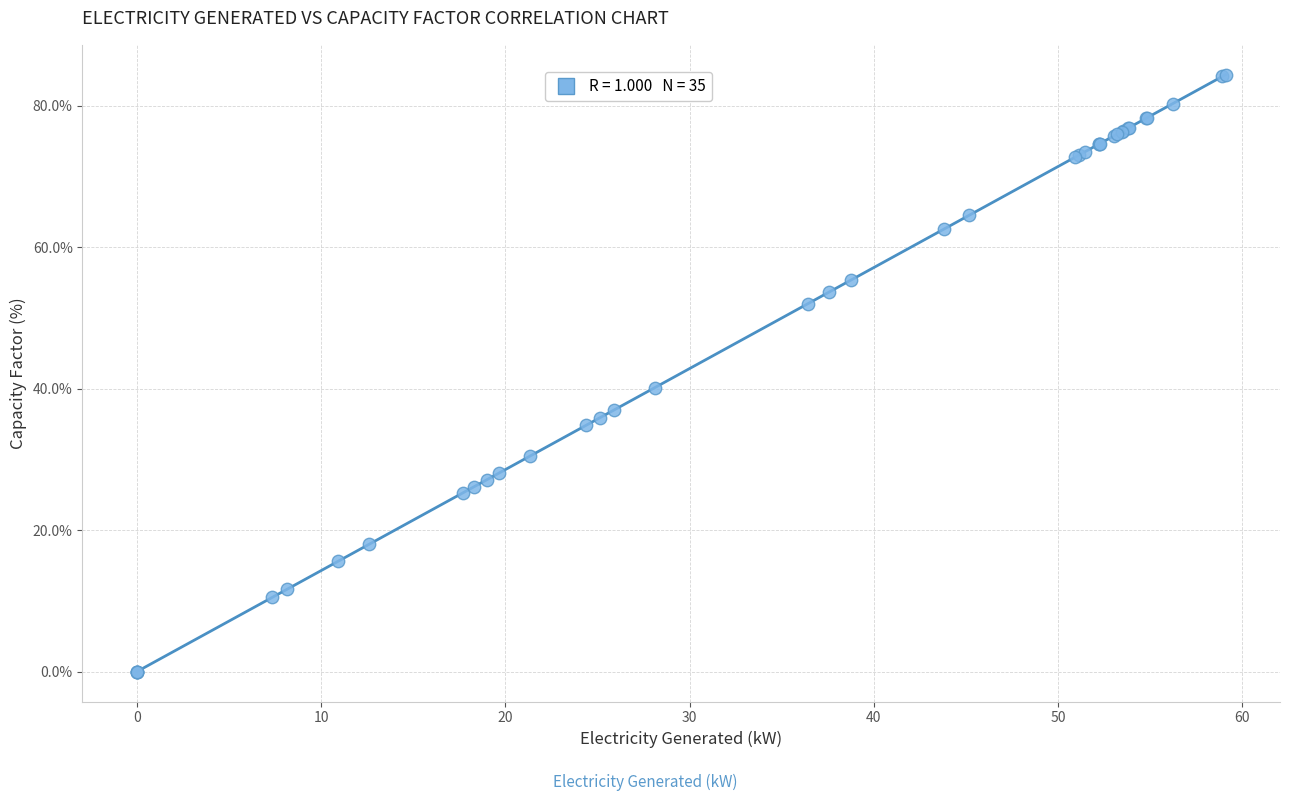

What Y value in the scatter plot is closest to 42?

40.2